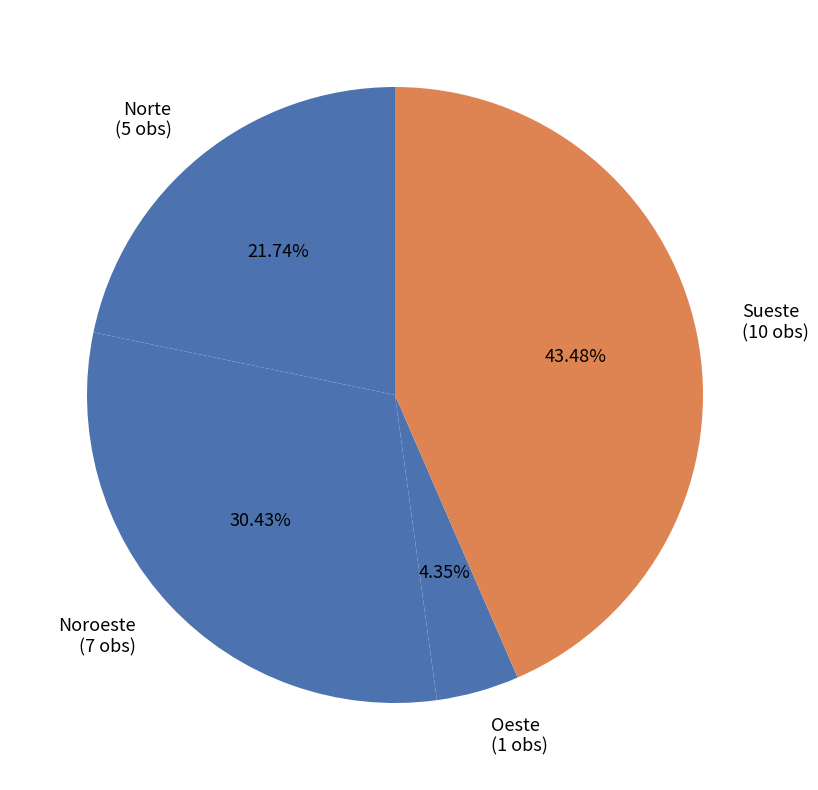

Between Noroeste and Sueste, which is larger?

Sueste